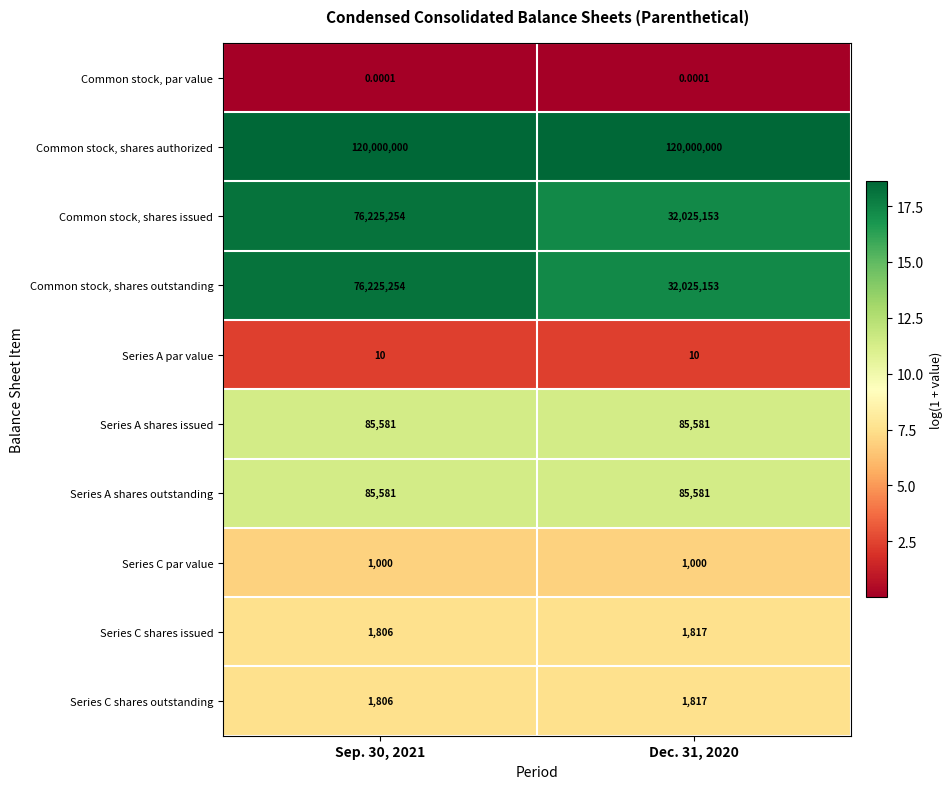

Which series has the largest total across all categories?

Common stock, shares authorized